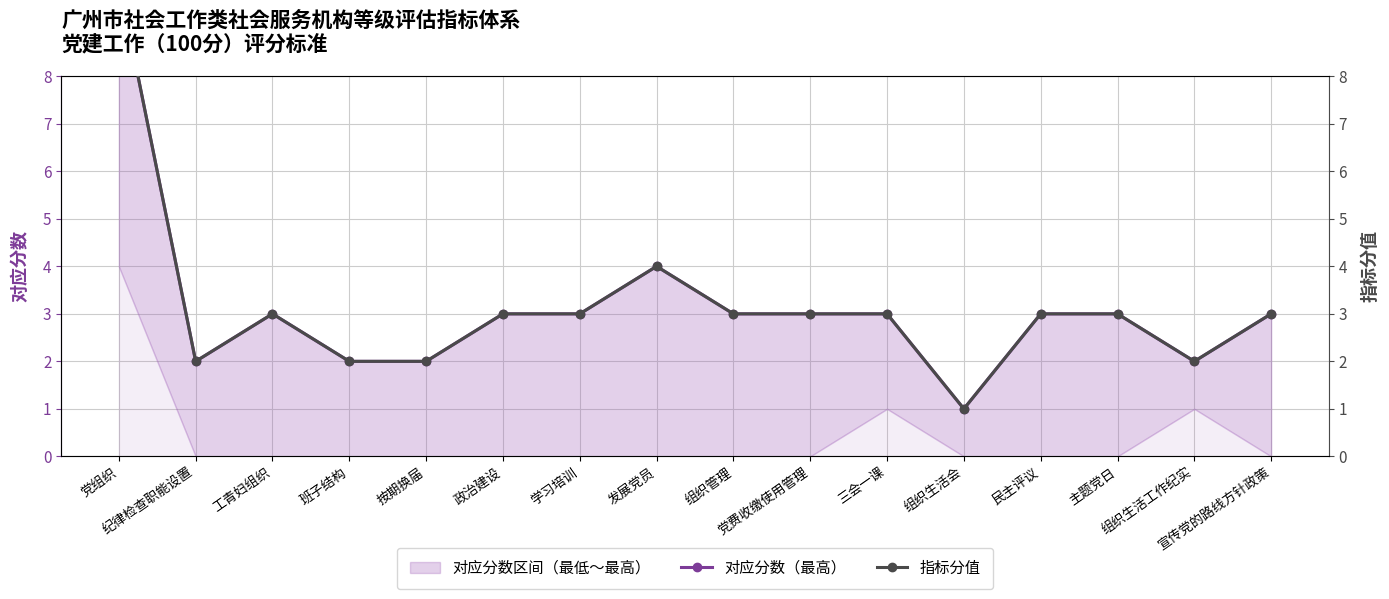

Reading left to right, list all the values displayed in this chart.

对应分数（最高）: 党组织=10	纪律检查职能设置=2	工青妇组织=3	班子结构=2	按期换届=2	政治建设=3	学习培训=3	发展党员=4	组织管理=3	党费收缴使用管理=3	三会一课=3	组织生活会=1	民主评议=3	主题党日=3	组织生活工作纪实=2	宣传党的路线方针政策=3
指标分值: 党组织=10	纪律检查职能设置=2	工青妇组织=3	班子结构=2	按期换届=2	政治建设=3	学习培训=3	发展党员=4	组织管理=3	党费收缴使用管理=3	三会一课=3	组织生活会=1	民主评议=3	主题党日=3	组织生活工作纪实=2	宣传党的路线方针政策=3